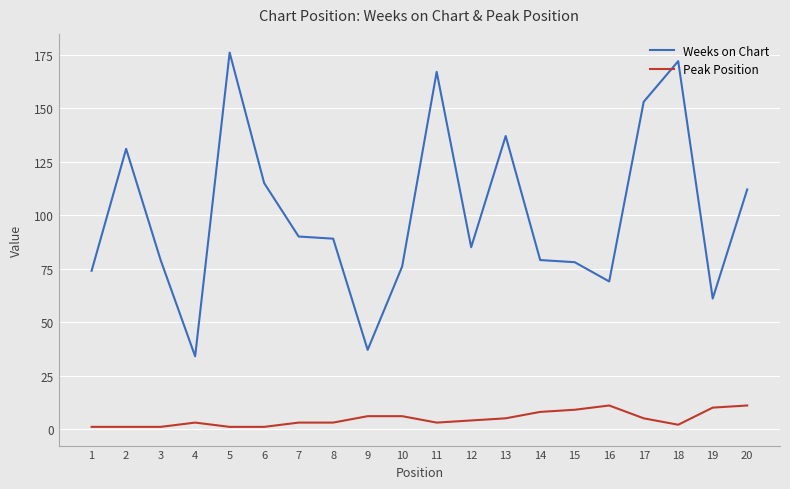

Where does the Peak Position series first go above 4?

9